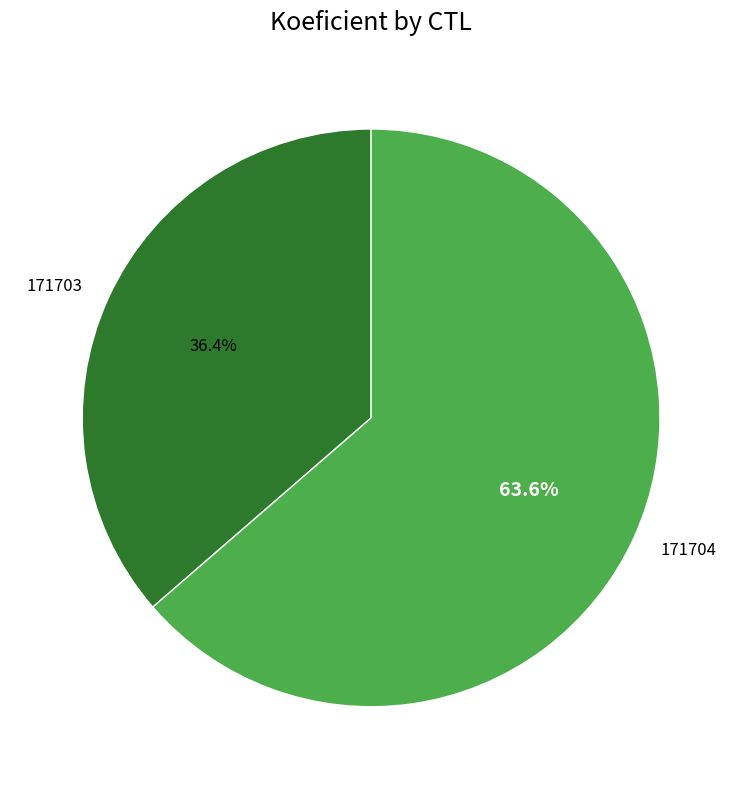

Is it true that 171703 is 36% of the pie?

True